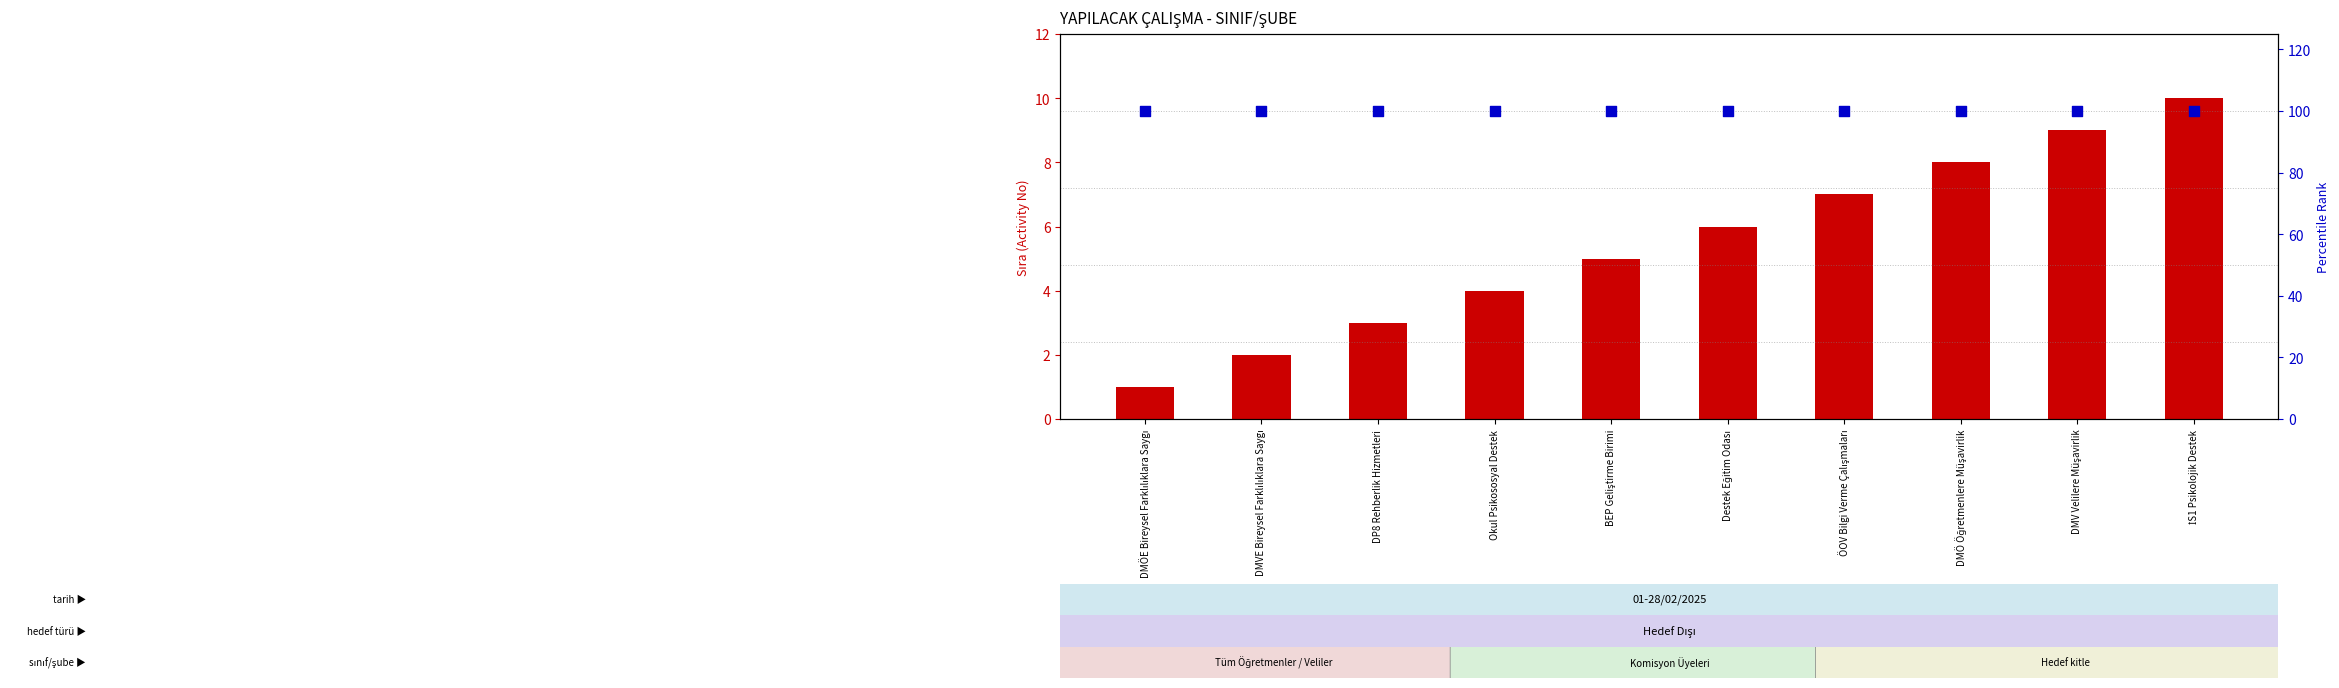

Which series contains the highest Y value?

percentile rank